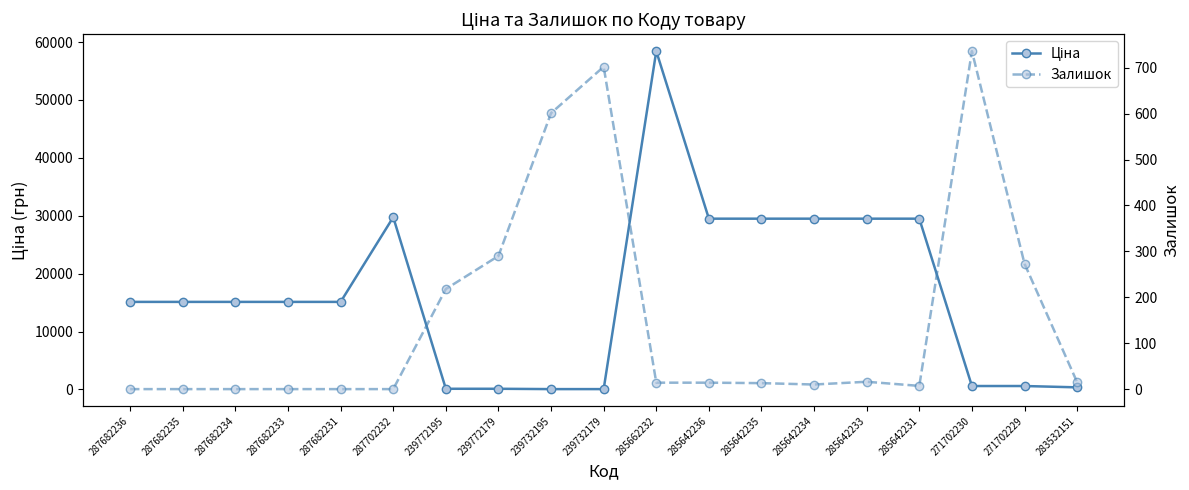

How many values in the Залишок series are below 14?

9